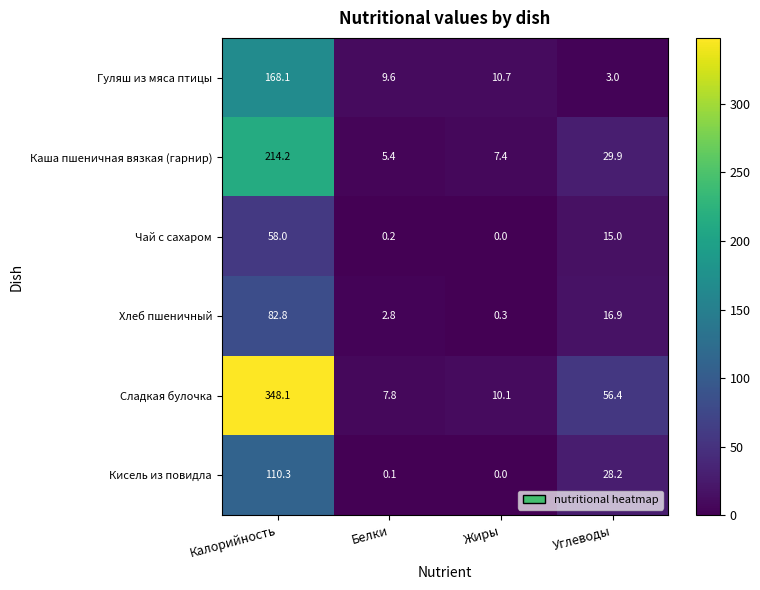

Reading right to left, what are all the values shown in this chart?

Гуляш из мяса птицы: 3.0	10.7	9.6	168.1
Каша пшеничная вязкая (гарнир): 29.9	7.4	5.4	214.2
Чай с сахаром: 15.0	0.0	0.2	58.0
Хлеб пшеничный: 16.9	0.3	2.8	82.8
Сладкая булочка: 56.4	10.1	7.8	348.1
Кисель из повидла: 28.2	0.0	0.1	110.3